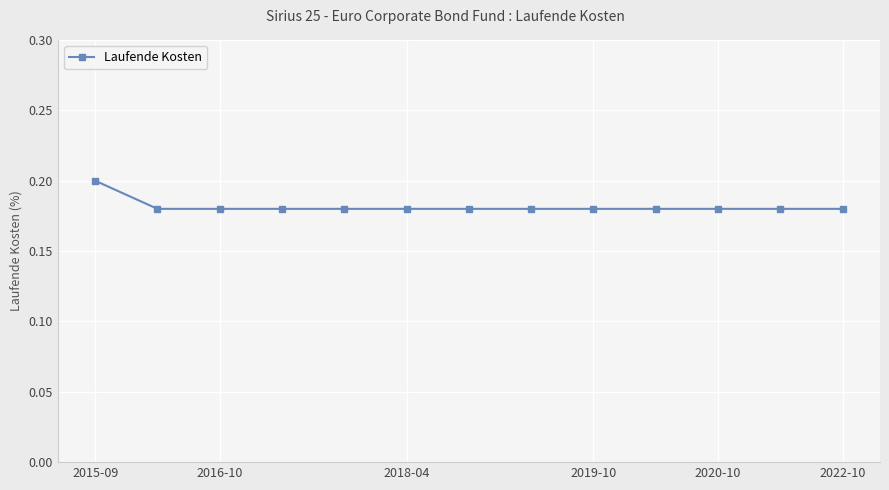

How many categories are shown in the chart?

13